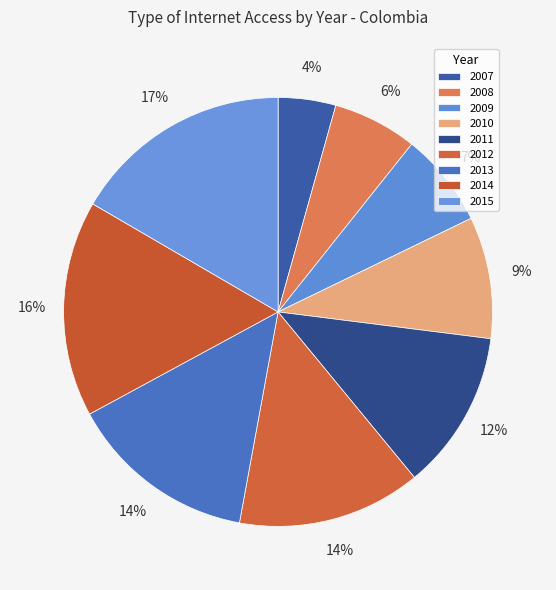

Which slice is the smallest?

2007